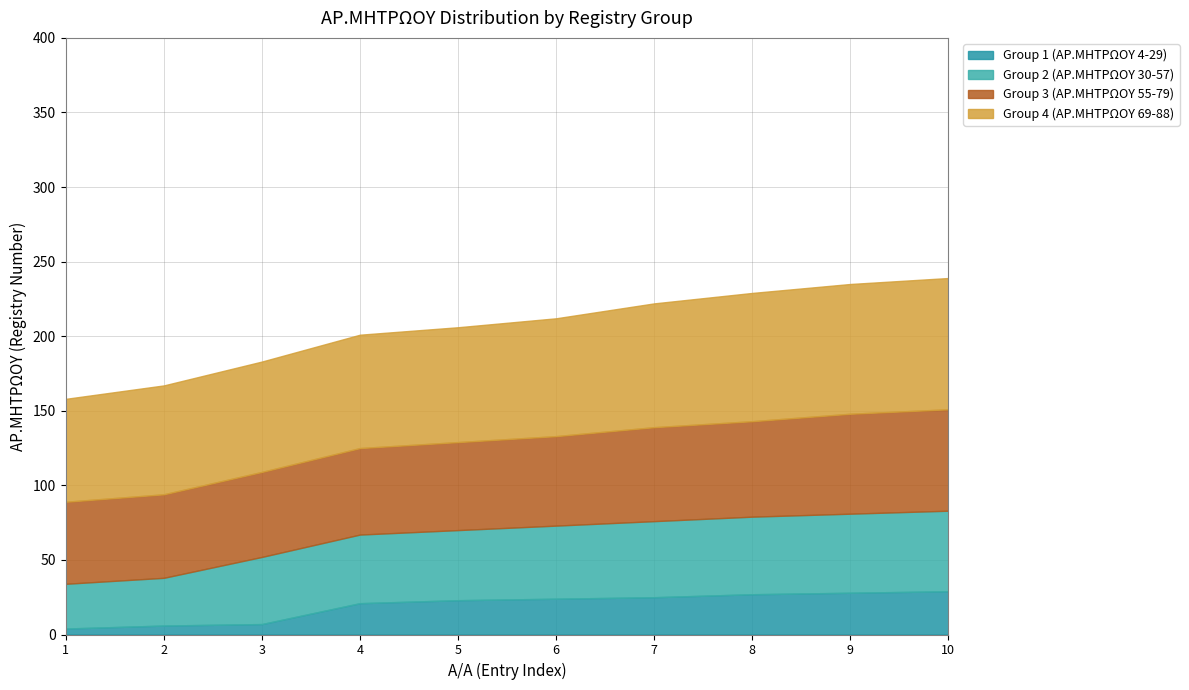

Where is Group 3 (ΑΡ.ΜΗΤΡΩΟΥ 55-79) nearest to the value 61?

6